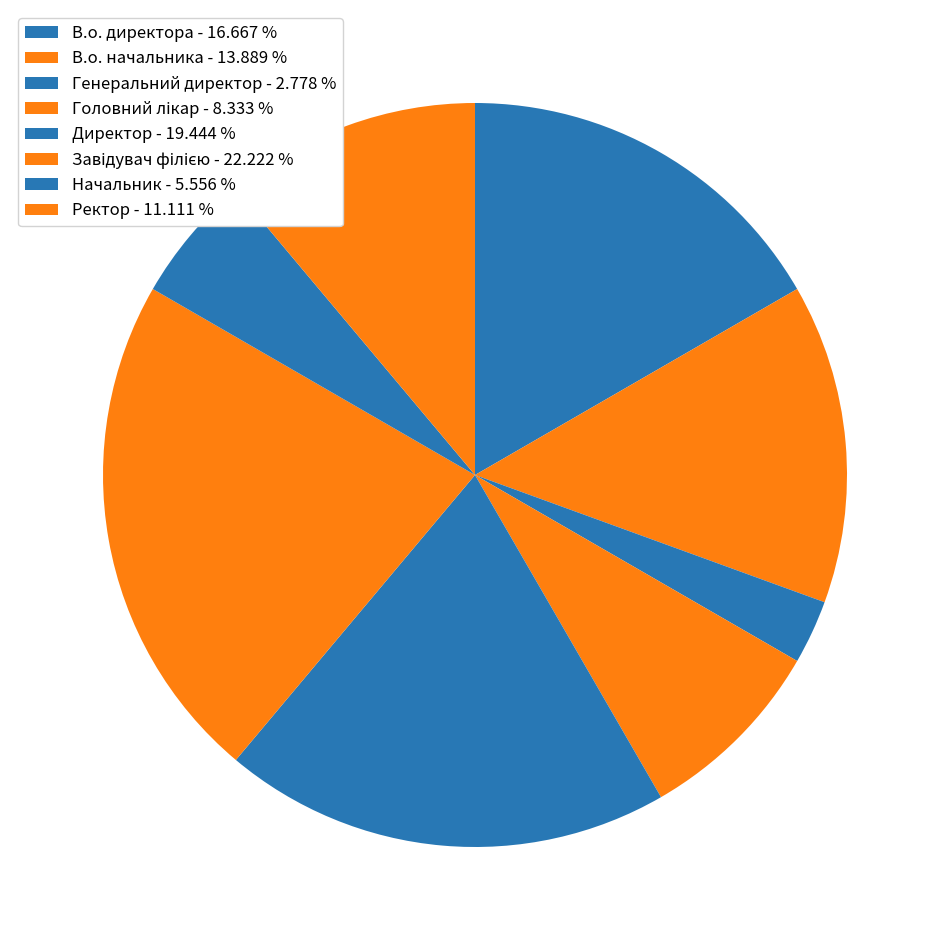

Rank the categories by value from highest to lowest.

Завідувач філією, Директор, В.о. директора, В.о. начальника, Ректор, Головний лікар, Начальник, Генеральний директор